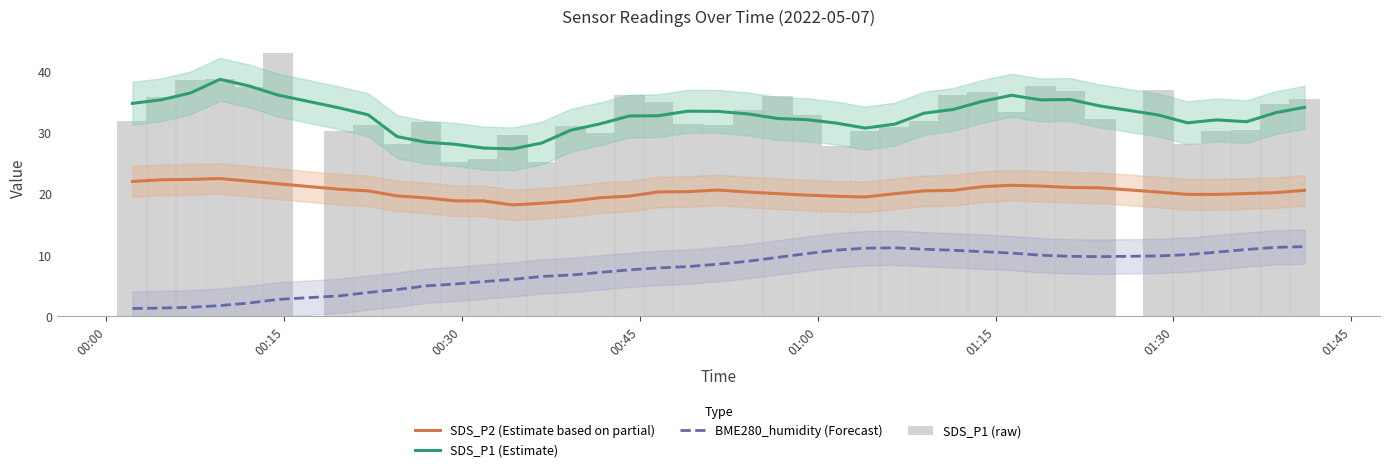

Rank the series by their maximum value, from lowest to highest.

BME280_humidity (Forecast), SDS_P2 (Estimate based on partial), SDS_P1 (Estimate), SDS_P1 (raw)